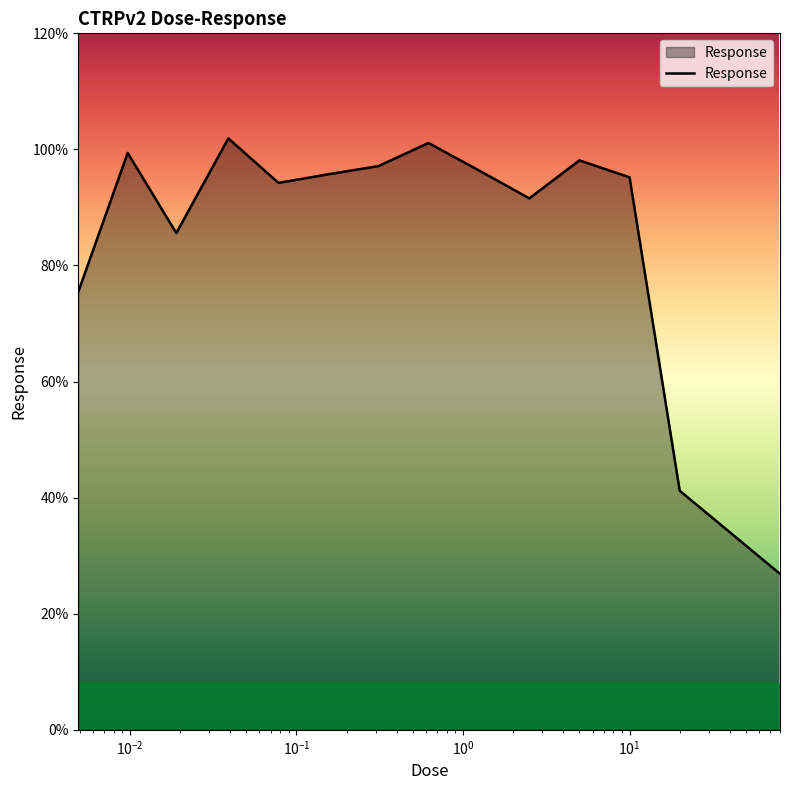

What is the greatest value displayed?

101.9